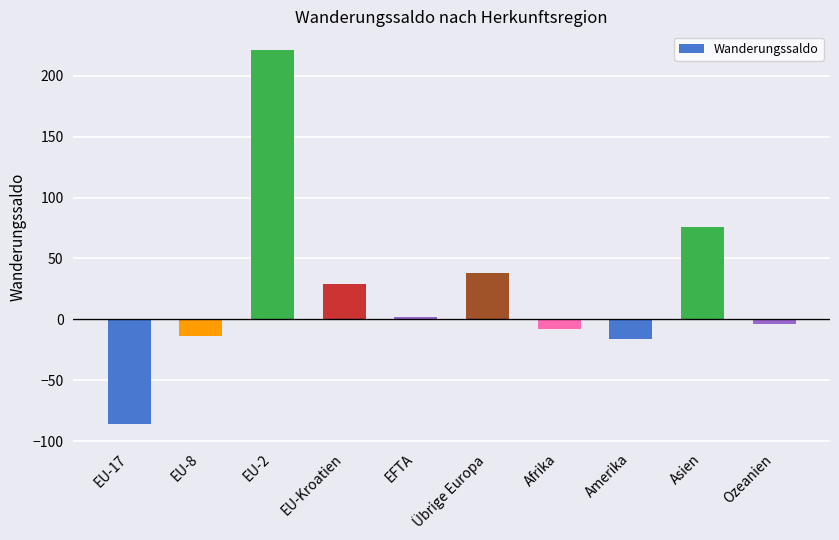

Does the chart contain stacked bars?

No